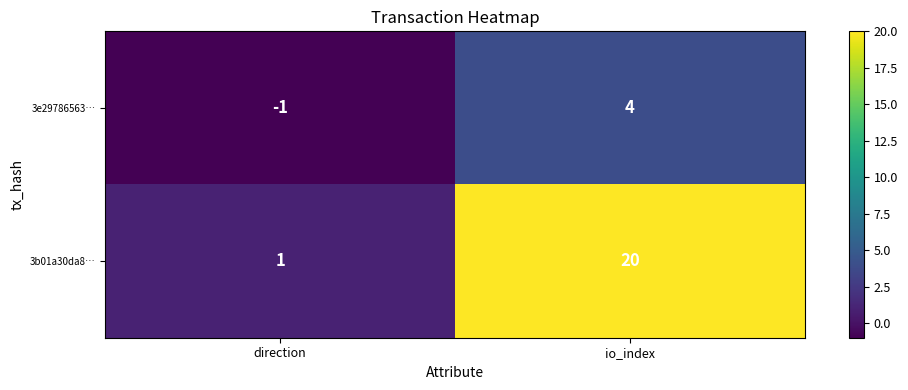

Which series changed the most between direction and io_index?

3b01a30da8…